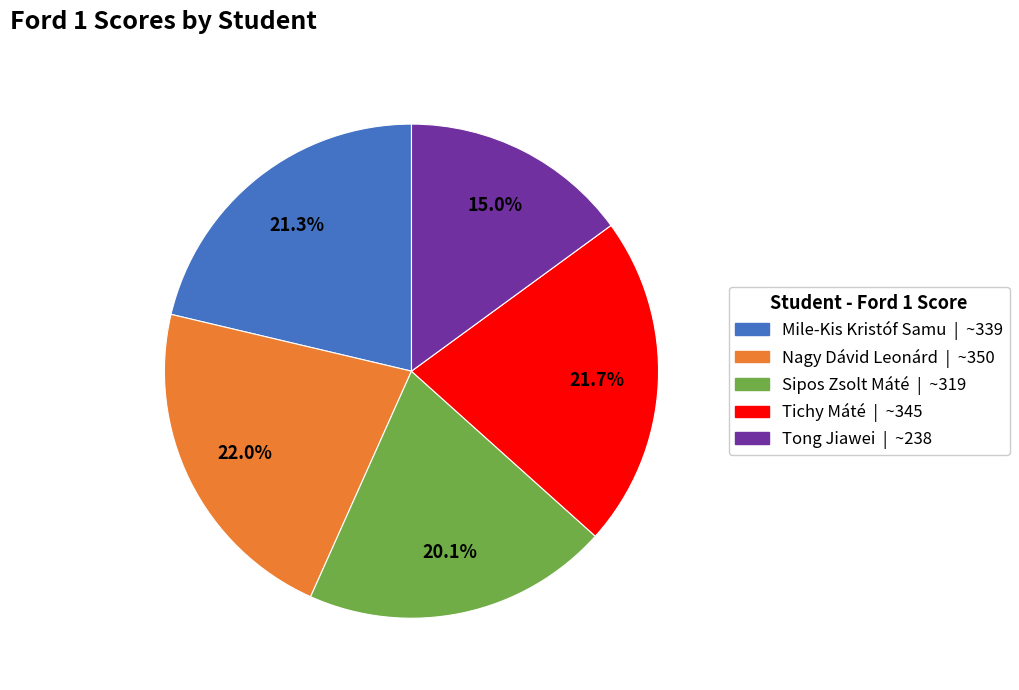

What is the ratio of the value at Sipos Zsolt Máté to the value at Mile-Kis Kristóf Samu?

0.9